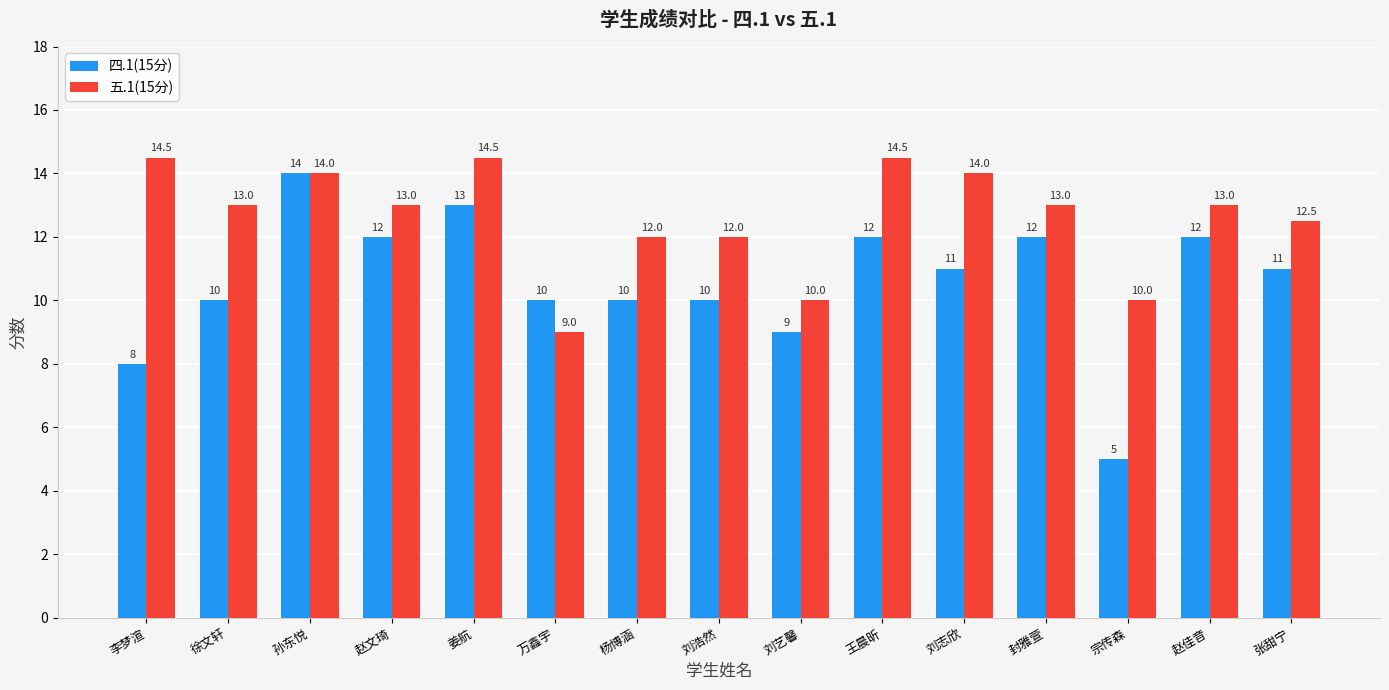

Rank the series by their maximum value, from highest to lowest.

五.1(15分), 四.1(15分)